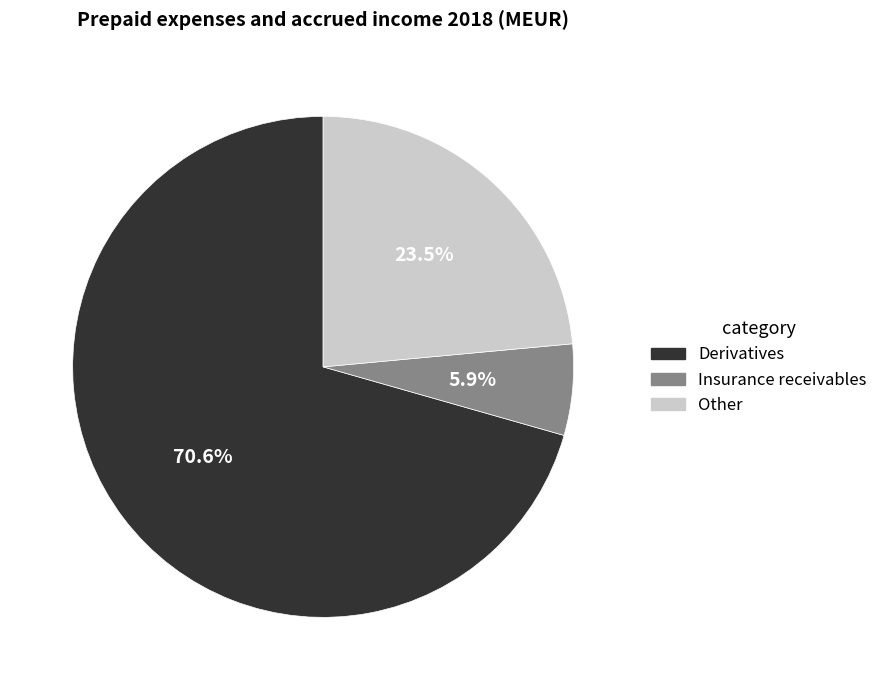

The Derivatives slice represents 71% of the pie. True or false?

True